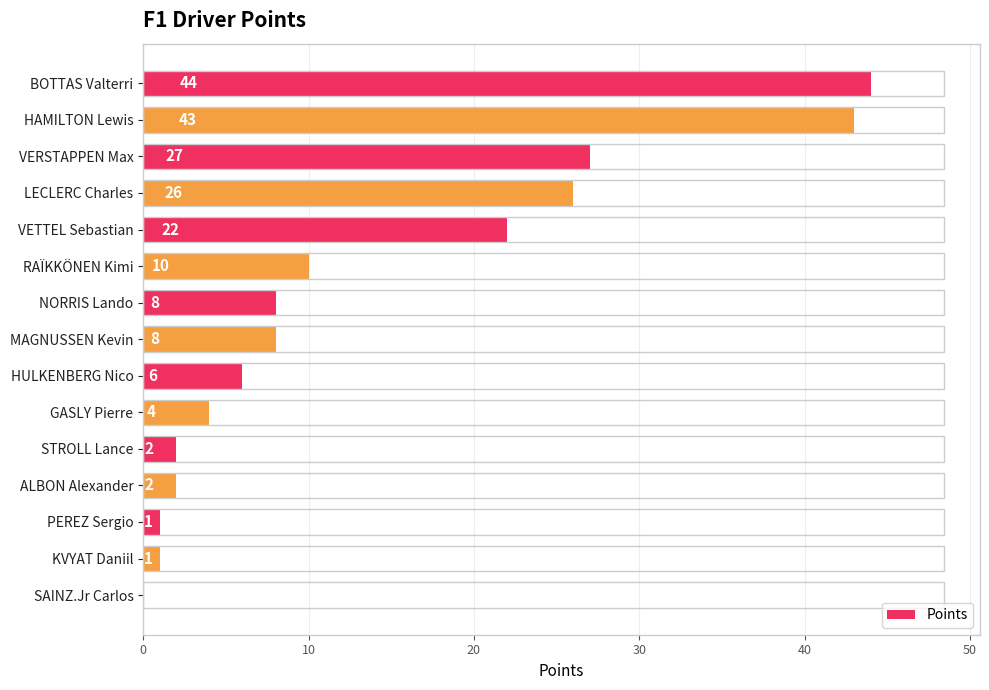

What is the sum of the values at STROLL Lance and RAÏKKÖNEN Kimi?

12